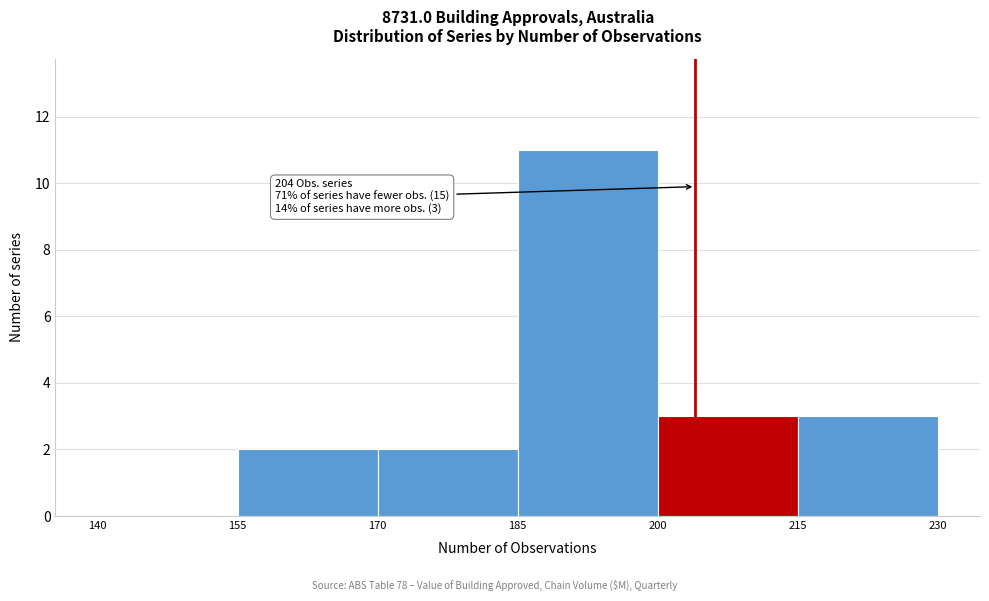

Which range on the x-axis has the tallest bar?

185 to 200